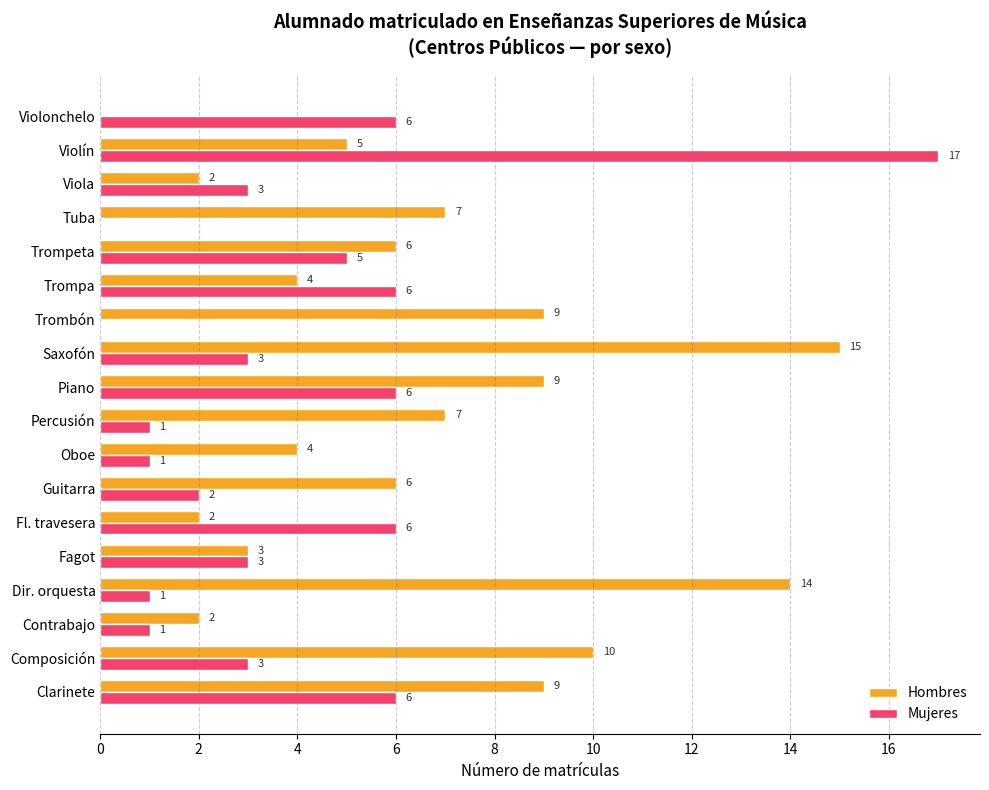

At which category is the sum across all series the highest?

Violín